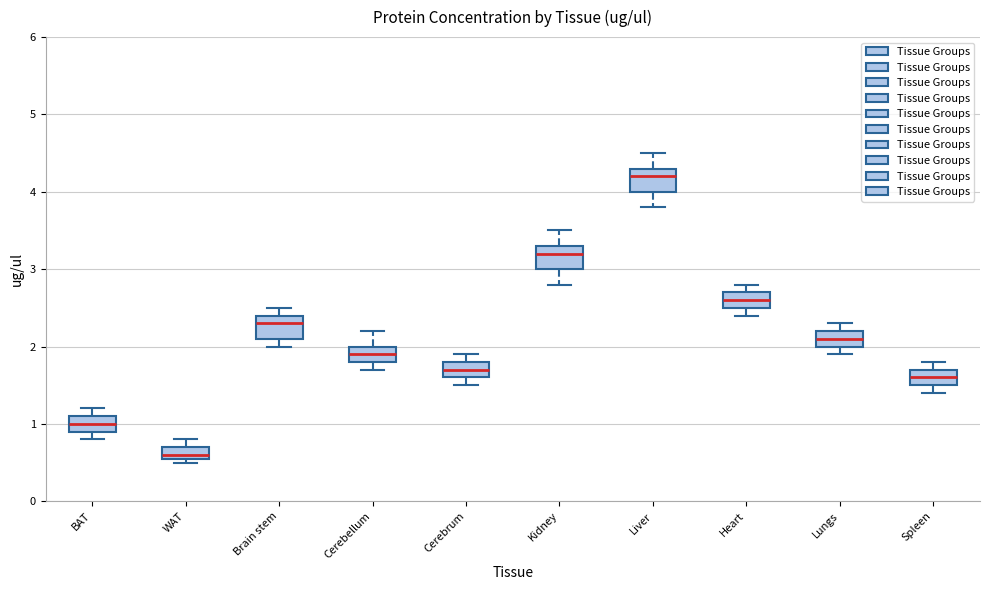

Which box has the highest median line?

Liver